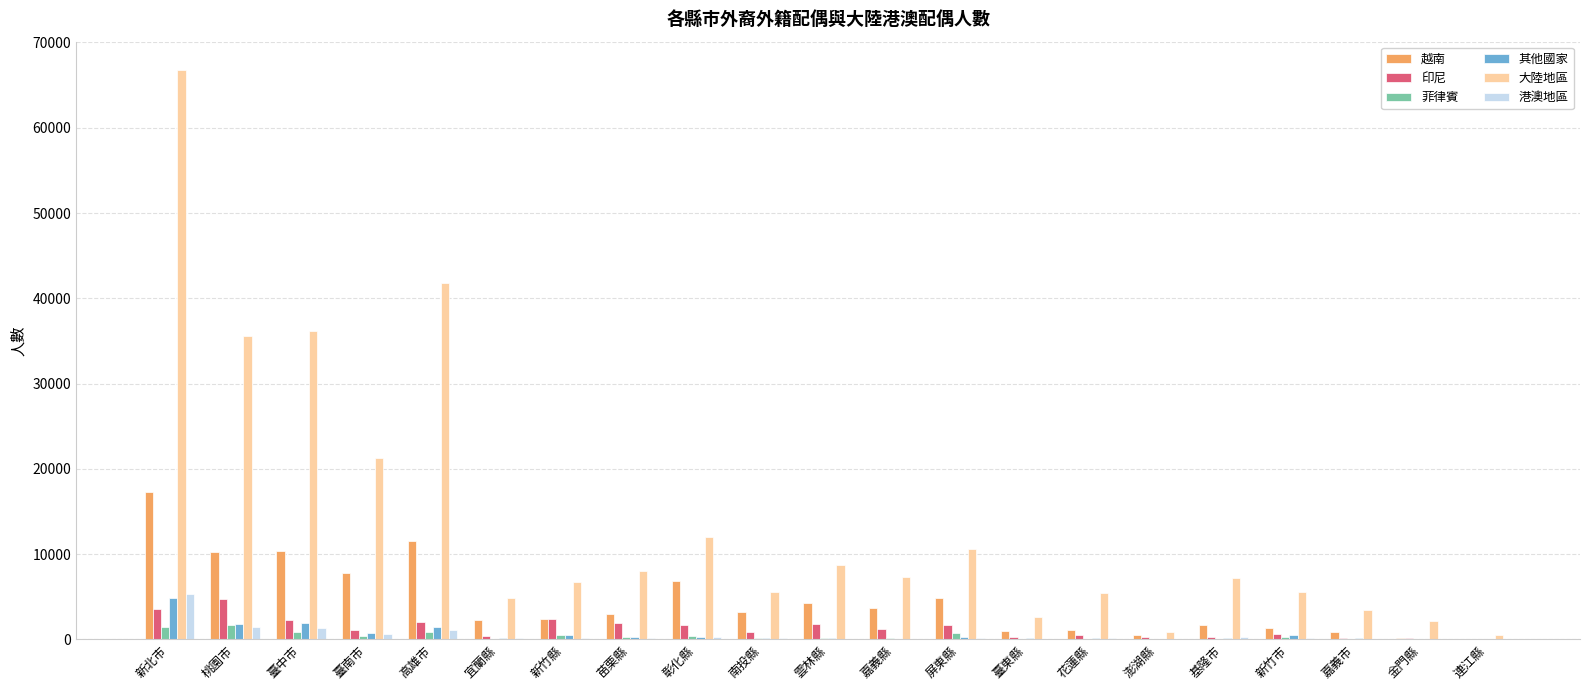

Which series has the largest total across all categories?

大陸地區